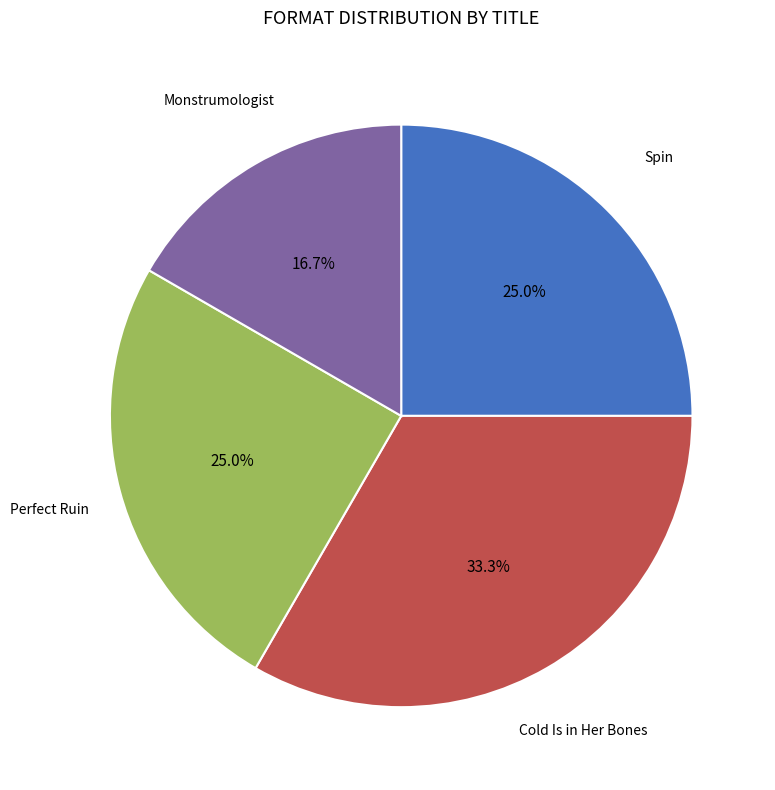

Does any single category account for the majority?

No